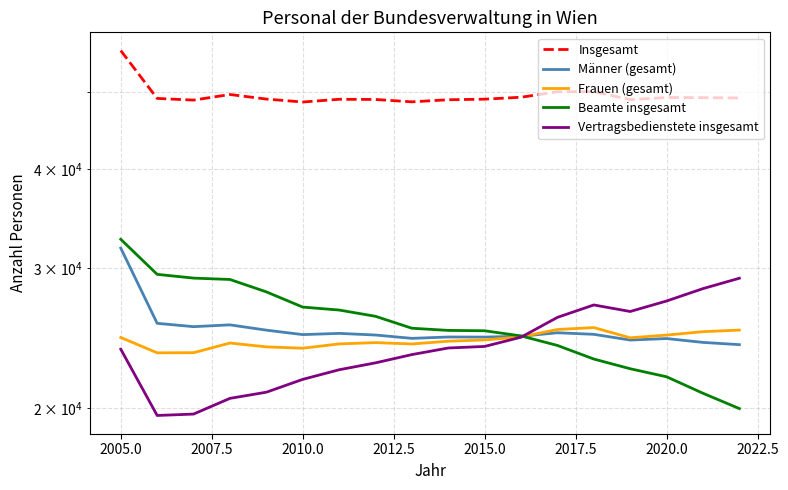

What is the spread (max minus min) of values at 2015.0?

25046